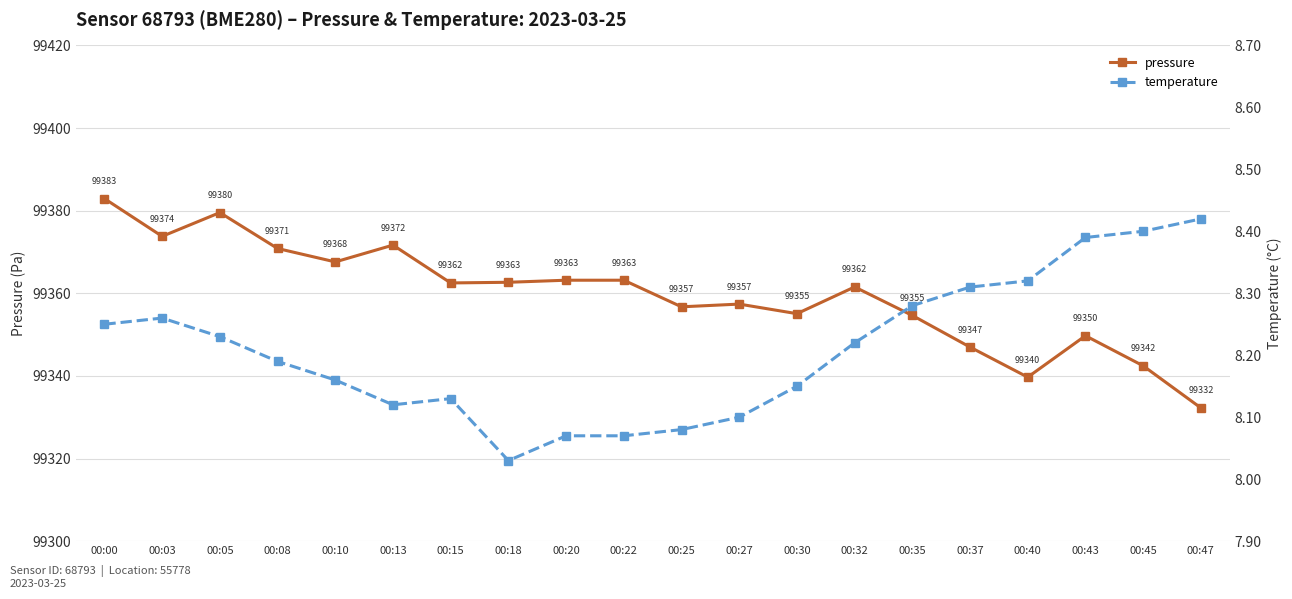

Reading left to right, extract all data points from this chart.

pressure: 99382.9	99373.8	99379.5	99370.8	99367.6	99371.7	99362.5	99362.7	99363.2	99363.2	99356.7	99357.4	99355.1	99361.5	99354.6	99347.0	99339.7	99349.7	99342.4	99332.2
temperature: 8.2	8.3	8.2	8.2	8.2	8.1	8.1	8.0	8.1	8.1	8.1	8.1	8.2	8.2	8.3	8.3	8.3	8.4	8.4	8.4